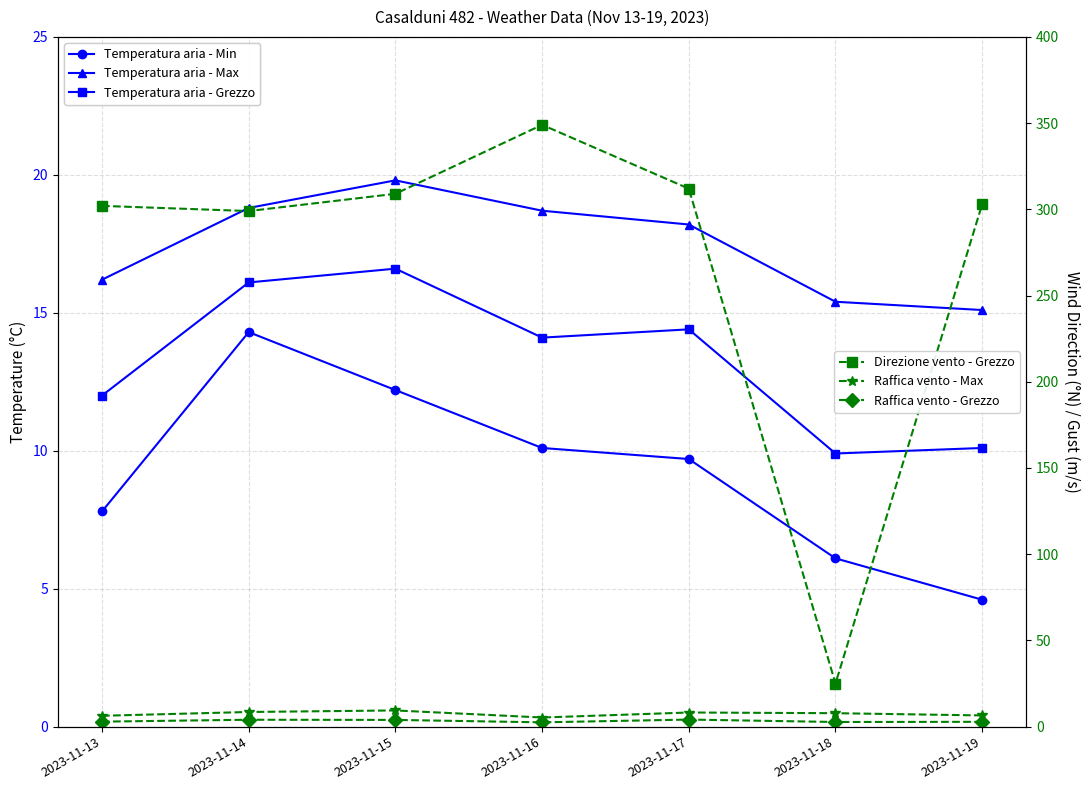

Is the value of Direzione vento - Grezzo at 2023-11-14 greater than the value of Temperatura aria - Max at 2023-11-13?

Yes